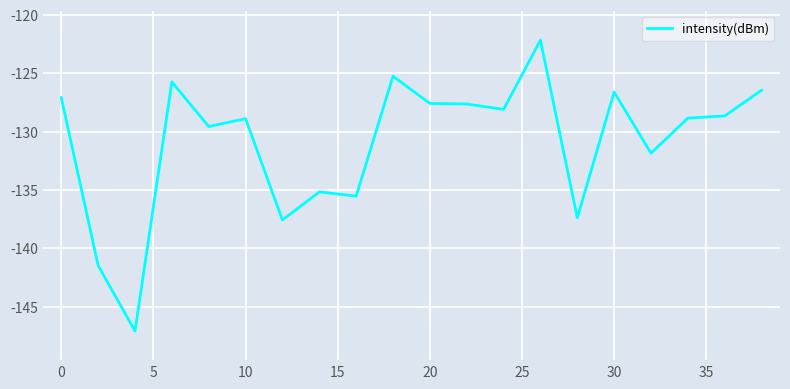

What is the difference between the maximum and minimum values?

24.9